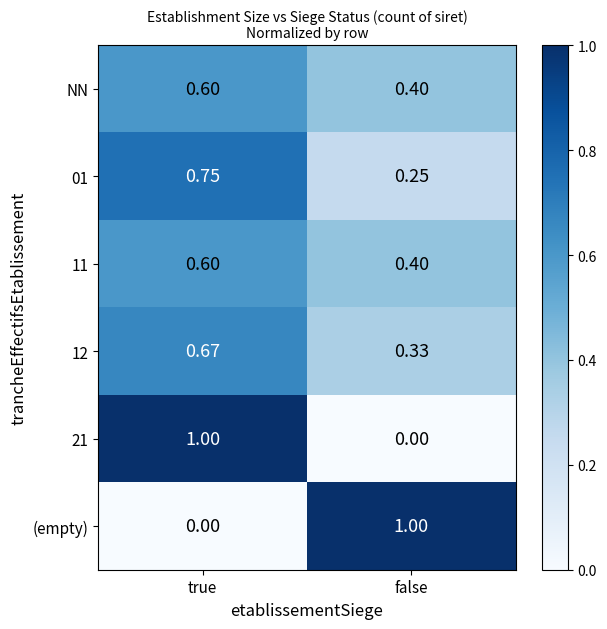

At how many categories does at least one series exceed 0?

2